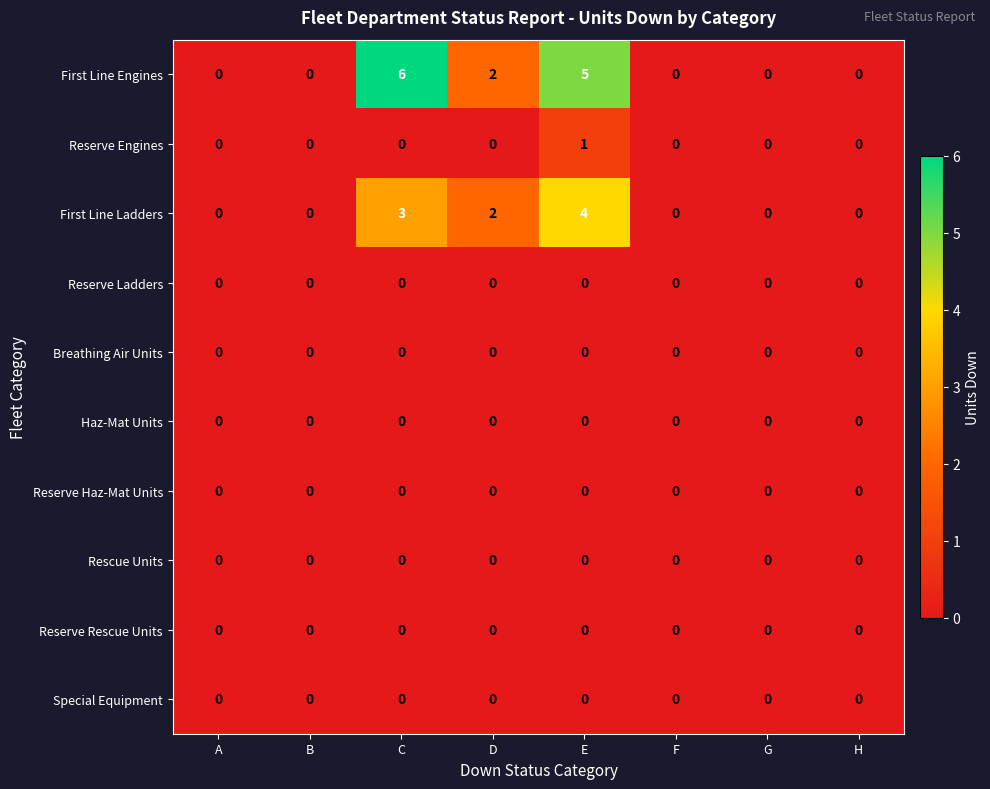

Which series has the widest spread of values?

First Line Engines